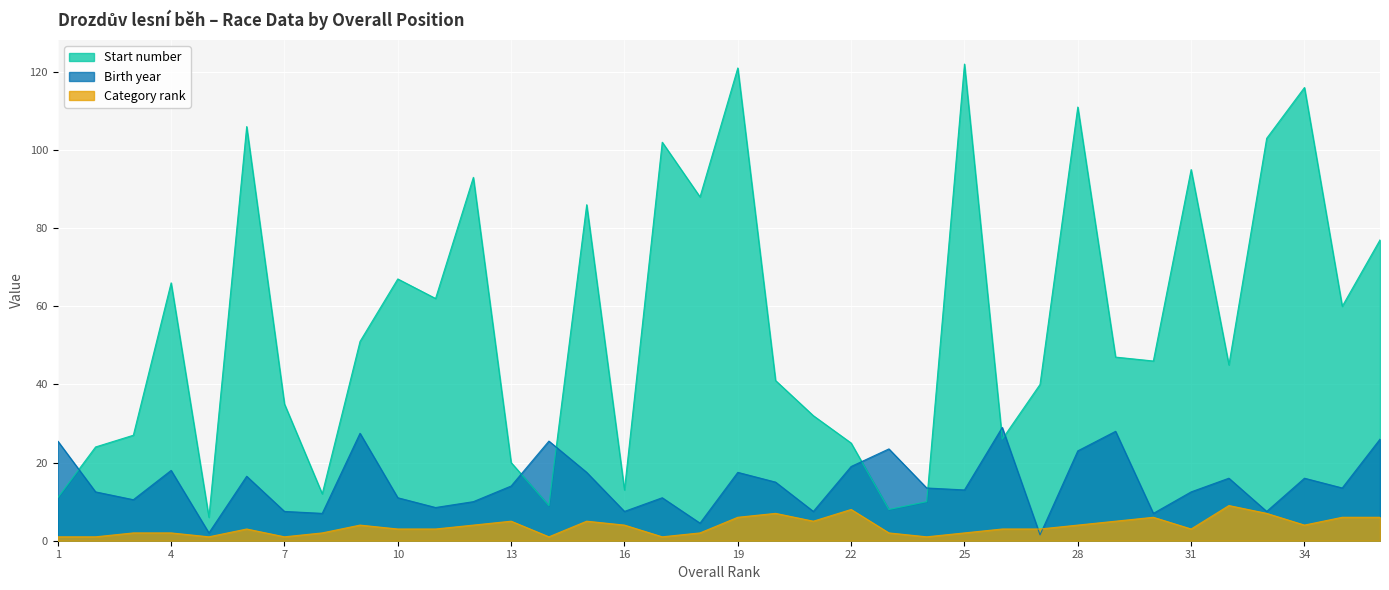

The Start number series shows 75.3 at 30. True or false?

False